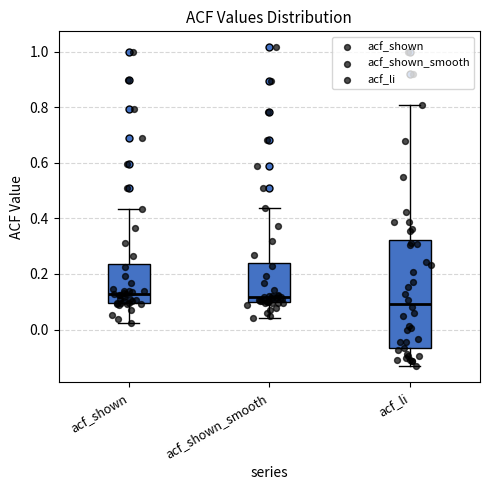

Which box is the tallest, from its lower edge to its upper edge?

acf_li